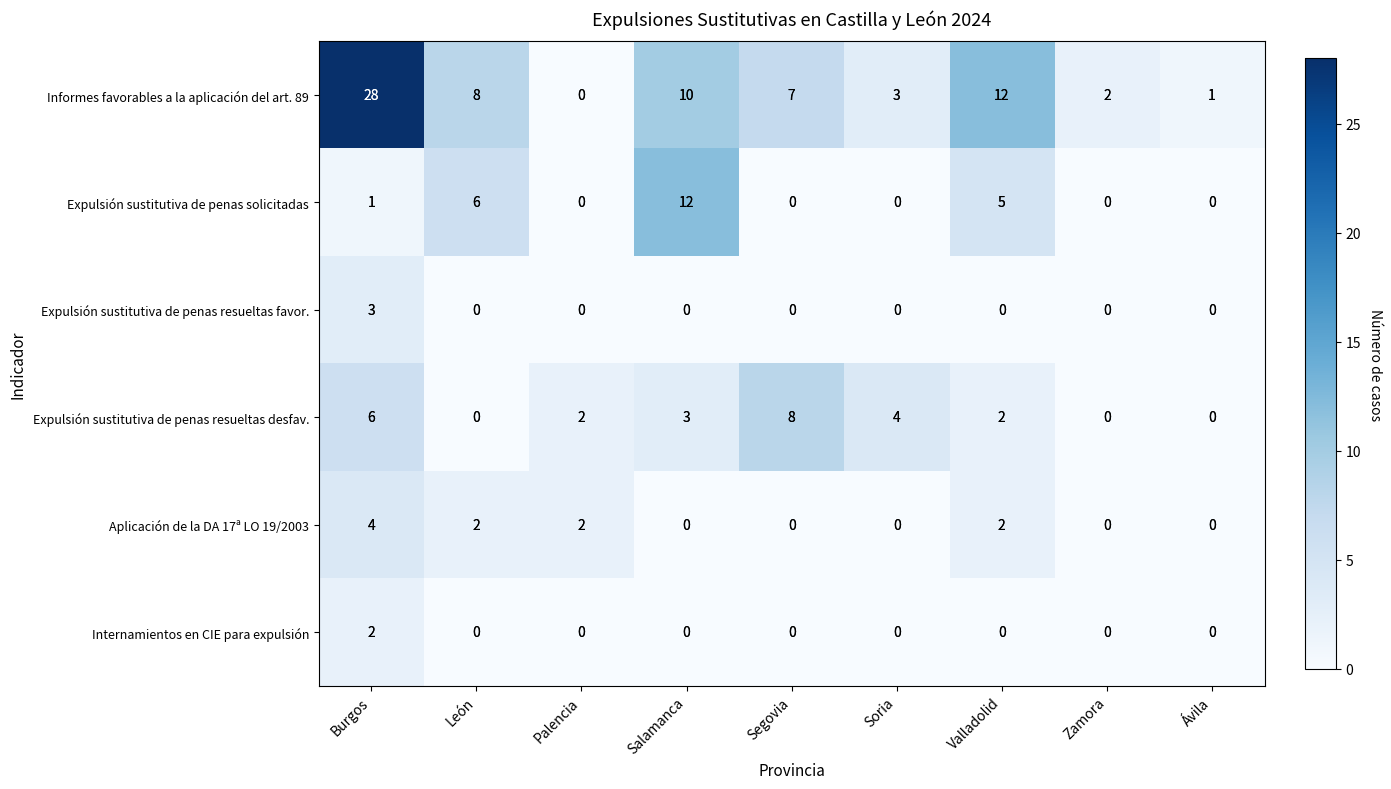

What is the difference between the maximum and second lowest values in the Informes favorables a la aplicación del art. 89 series?

27